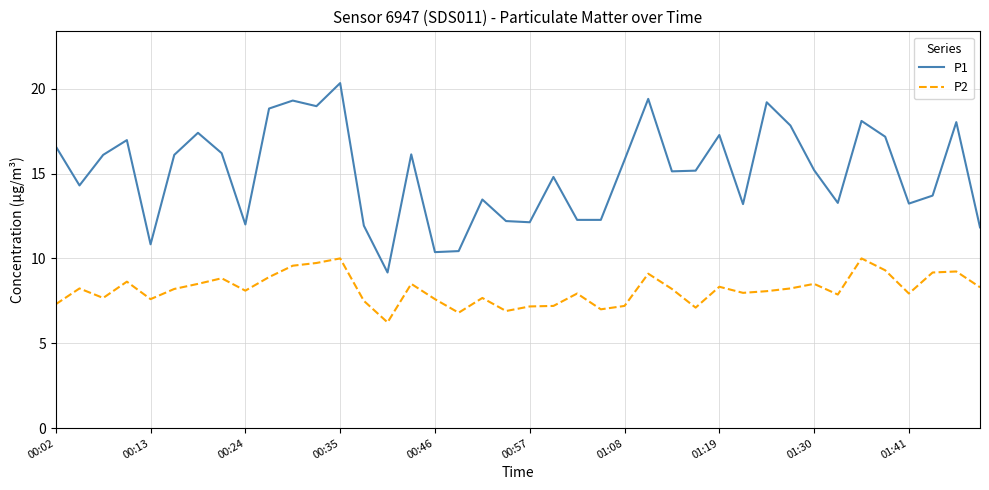

Which series has the largest total across all categories?

P1